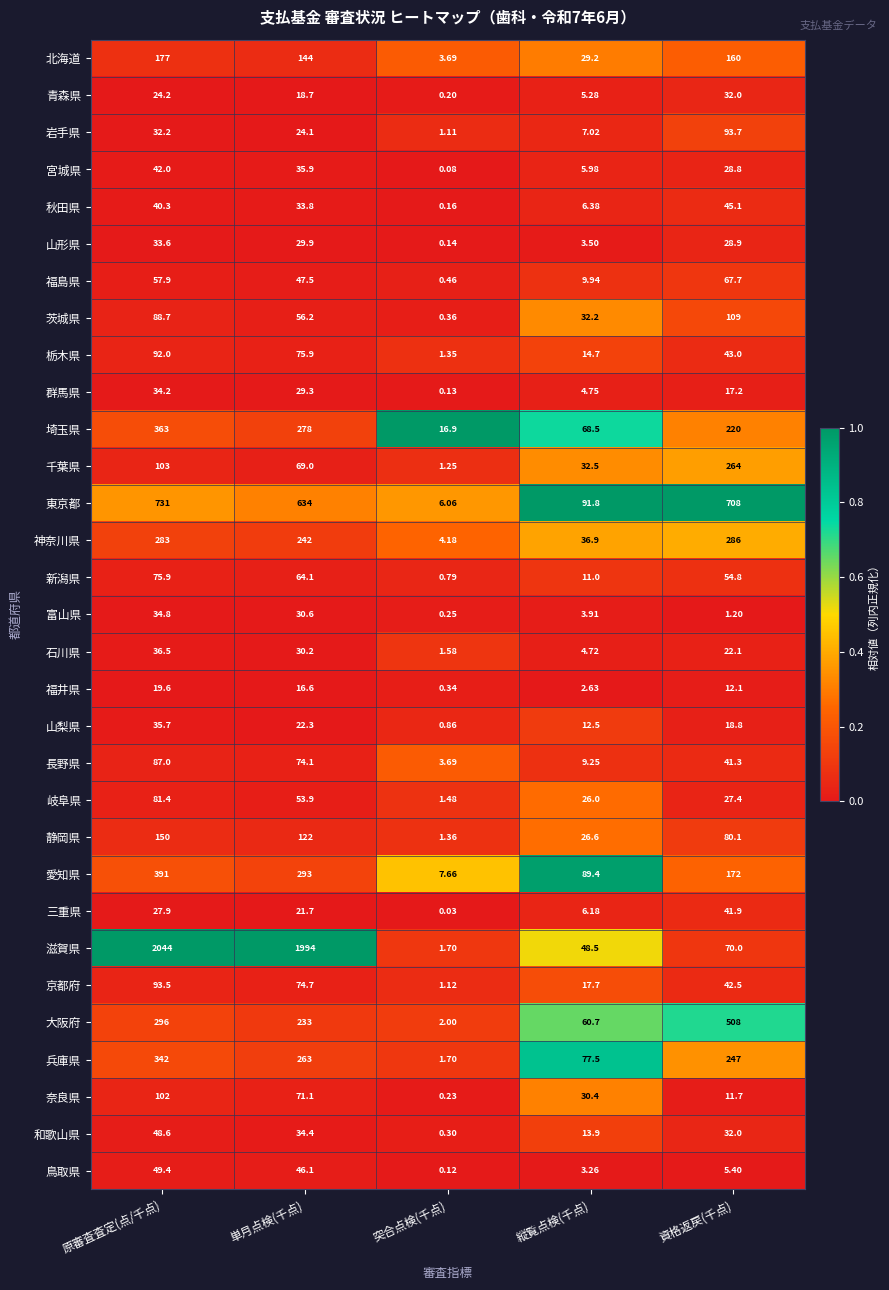

List the labels in order of 山形県 value, largest first.

原審査査定(点/千点), 単月点検(千点), 資格返戻(千点), 縦覧点検(千点), 突合点検(千点)